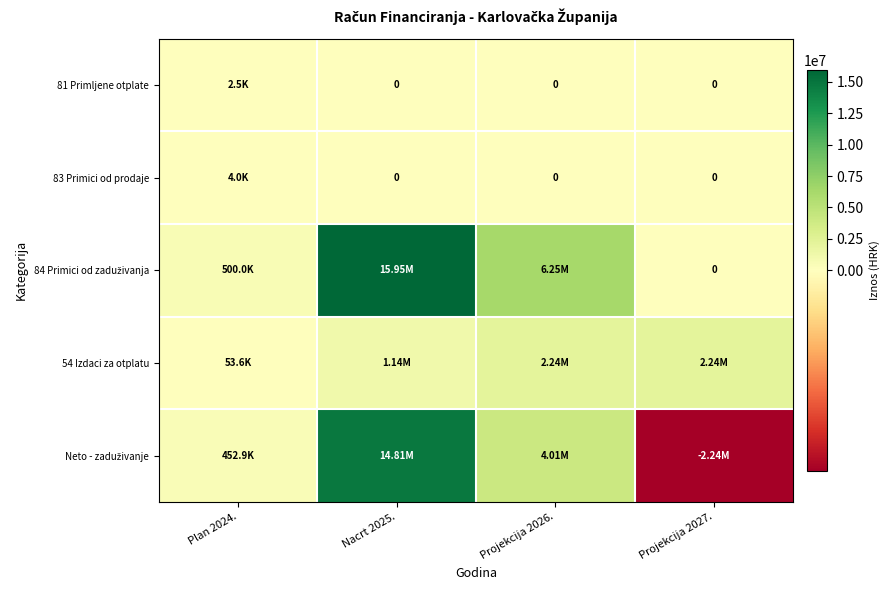

Which series has the widest spread of values?

Neto - zaduživanje